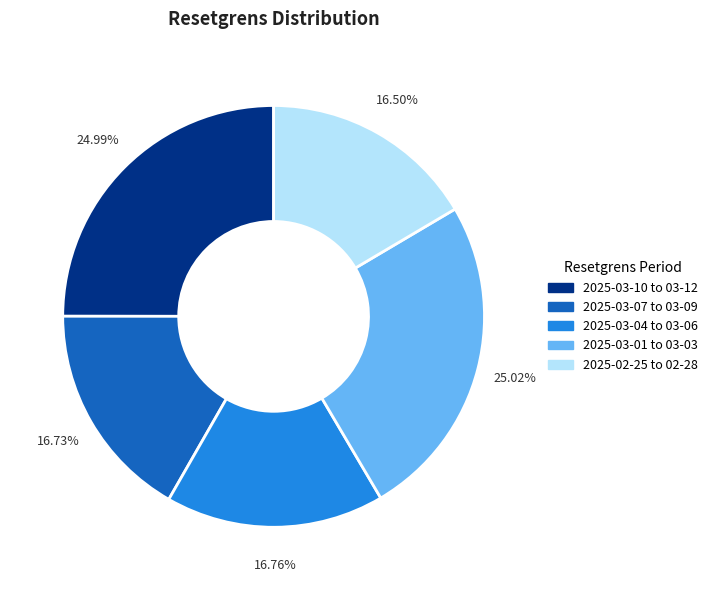

Is there any slice that represents more than half of the pie?

No